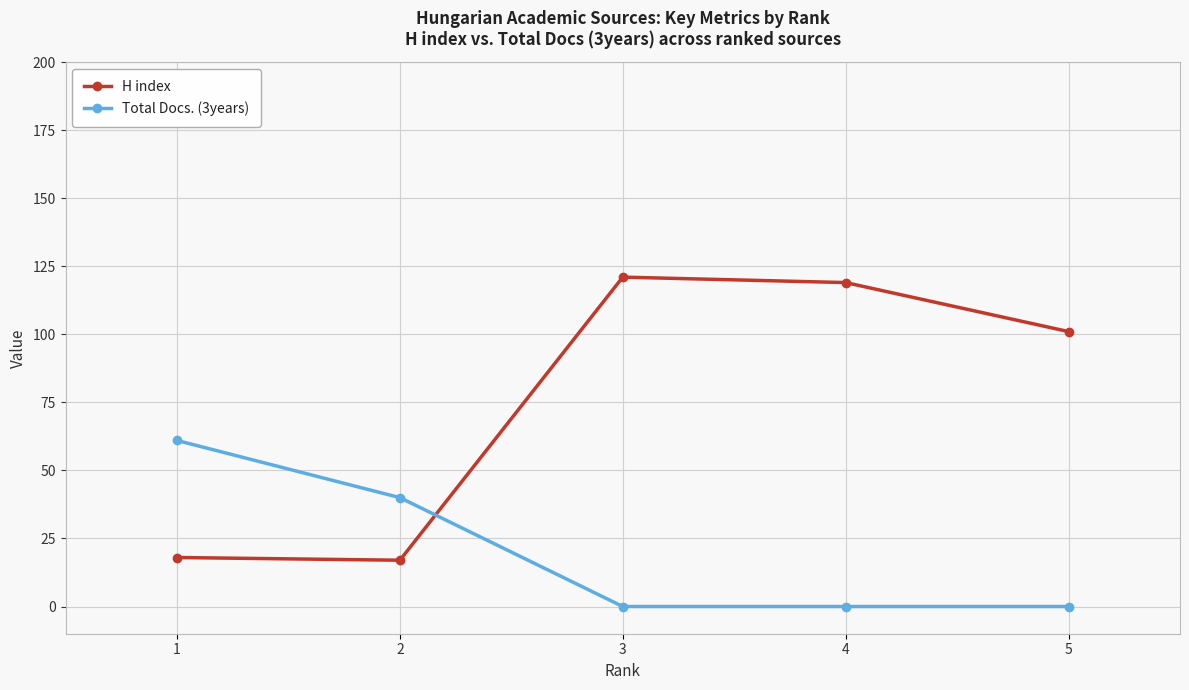

What is the maximum value shown in the chart?

121